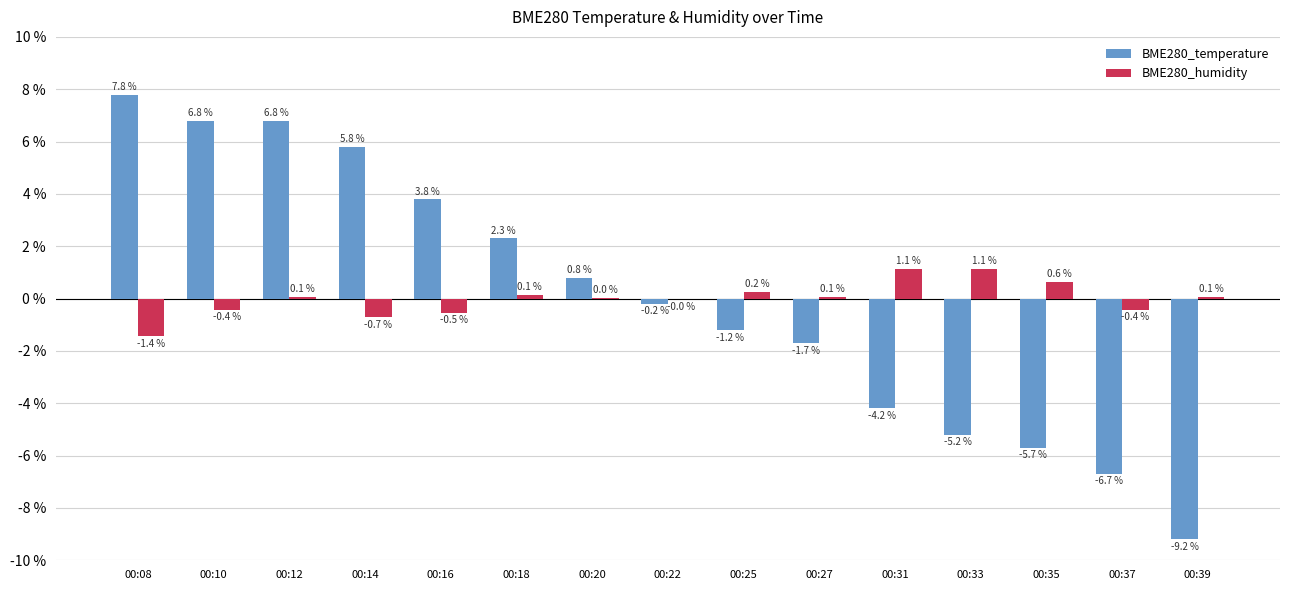

At which label does BME280_humidity first exceed 0?

00:12